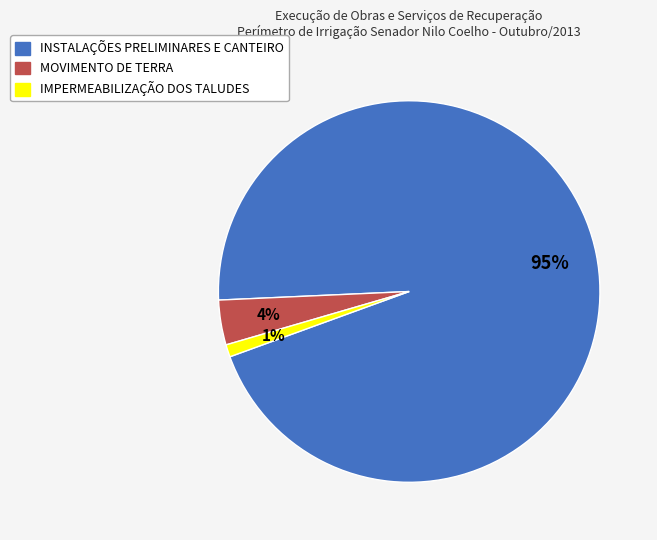

Does MOVIMENTO DE TERRA account for over 50% of the chart?

No